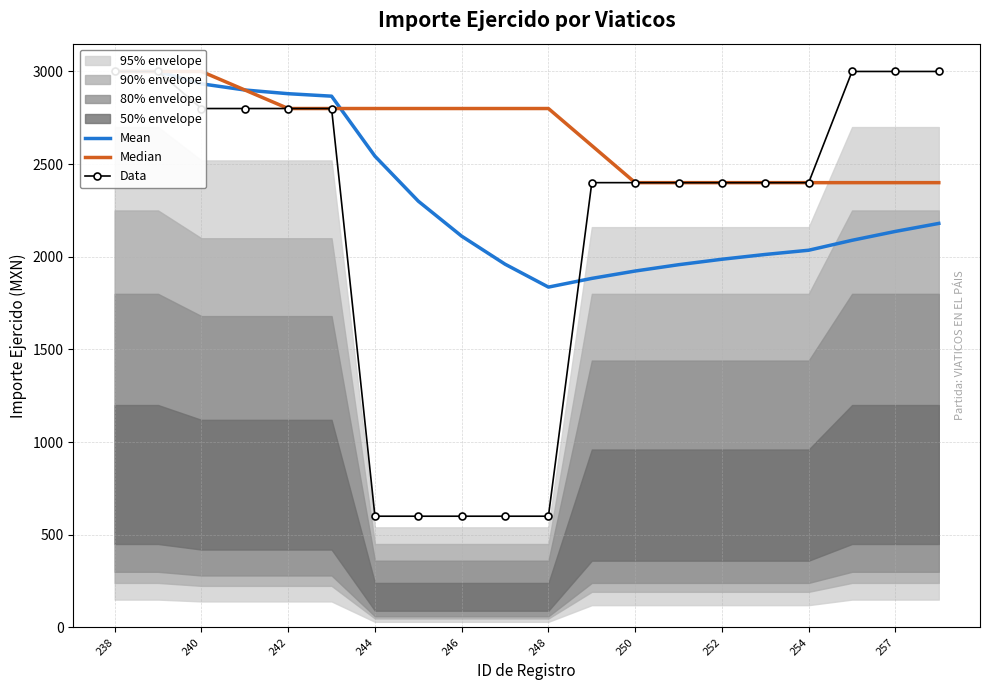

What is the value of the Median point at the 17th from the left?

2400.0